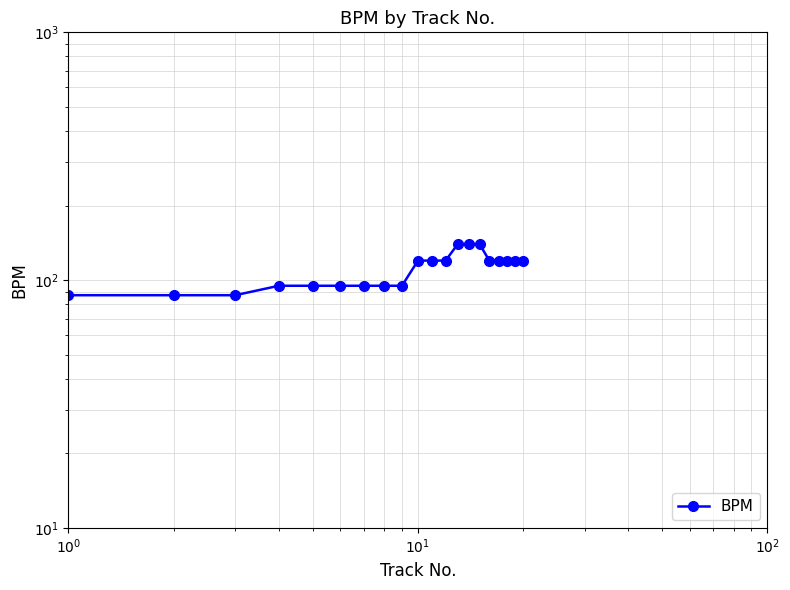

Count the number of data series in this chart.

1